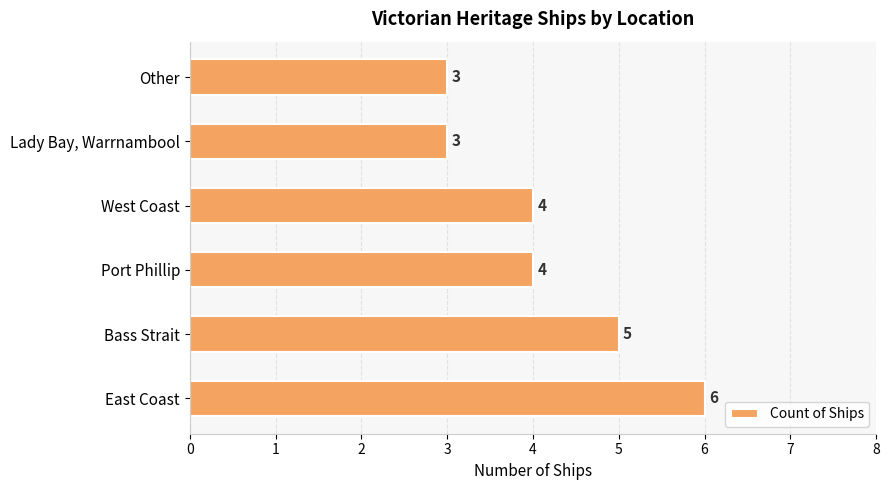

Reading top to bottom, transcribe all the data shown in this chart.

3	3	4	4	5	6